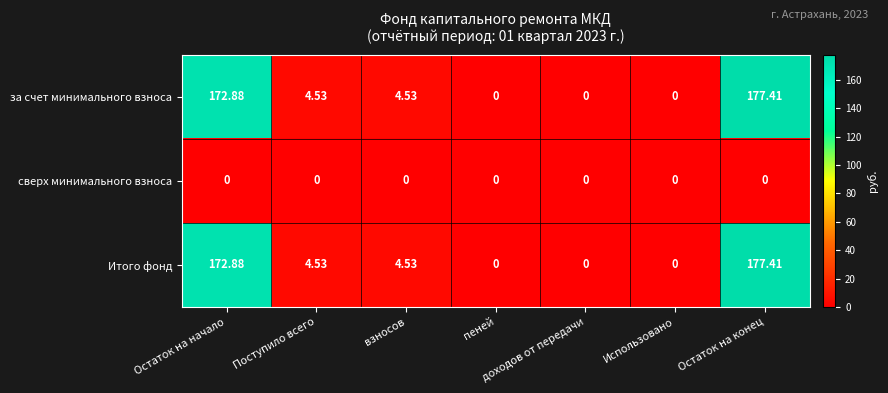

At which category is the sum across all series the highest?

Остаток на конец